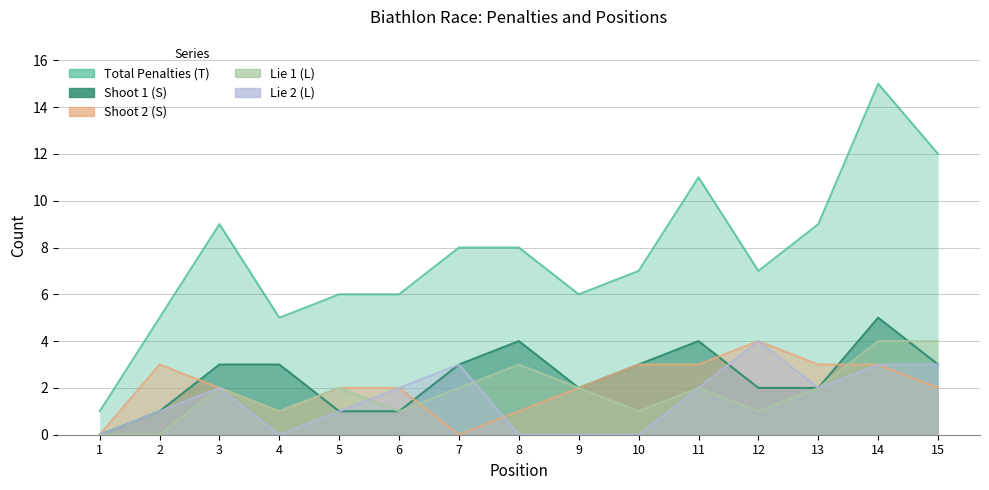

What is the difference between the maximum and minimum values in the Shoot 2 (S) series?

4